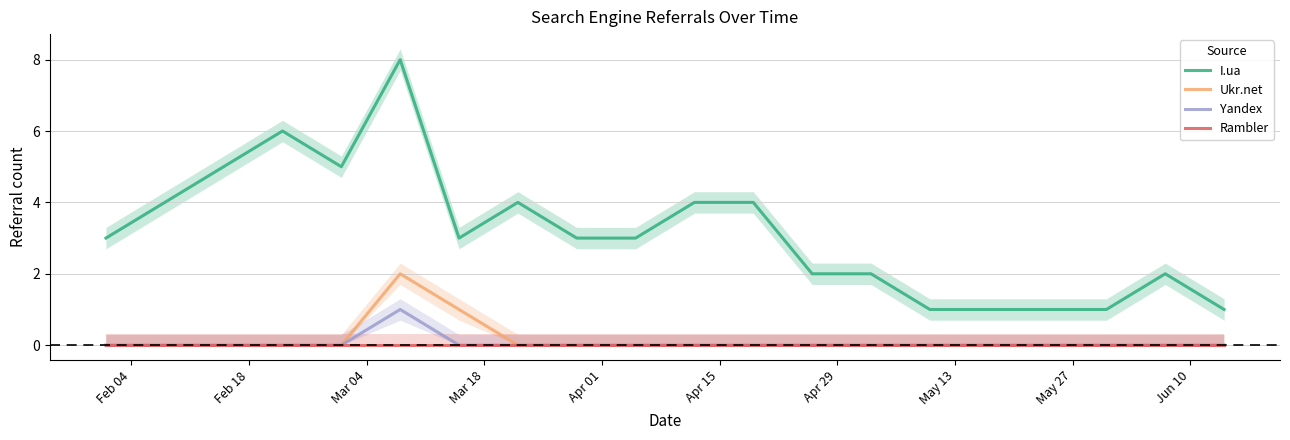

What are all the series names shown in the legend?

I.ua, Ukr.net, Yandex, Rambler